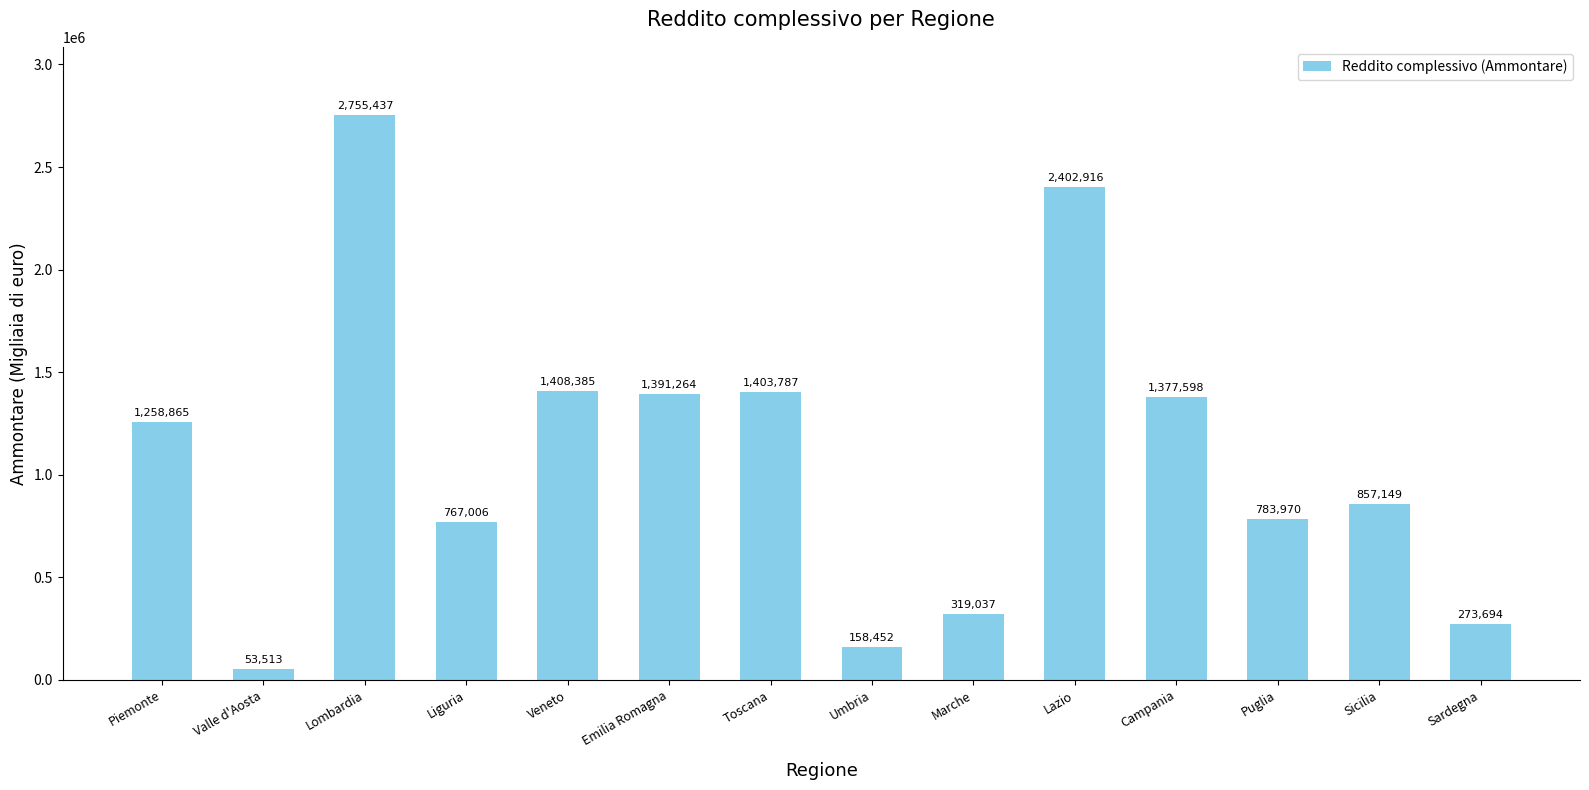

True or false: the data shows 1243727 at Liguria.

False